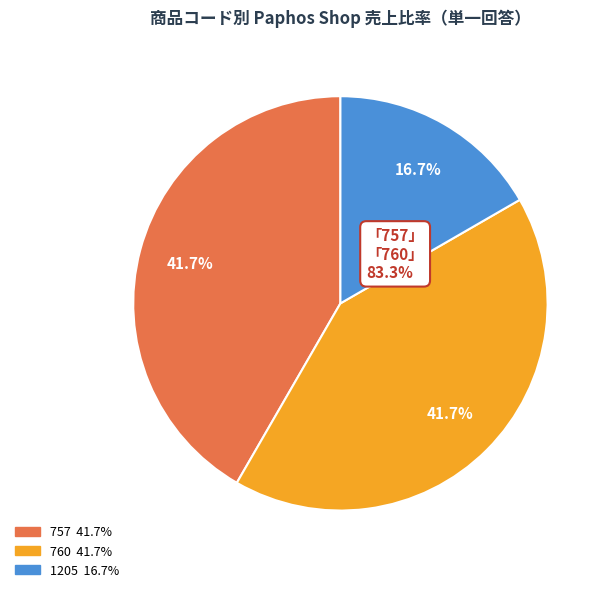

To the nearest percent, what is the difference between the largest and smallest slice percentages?

25%